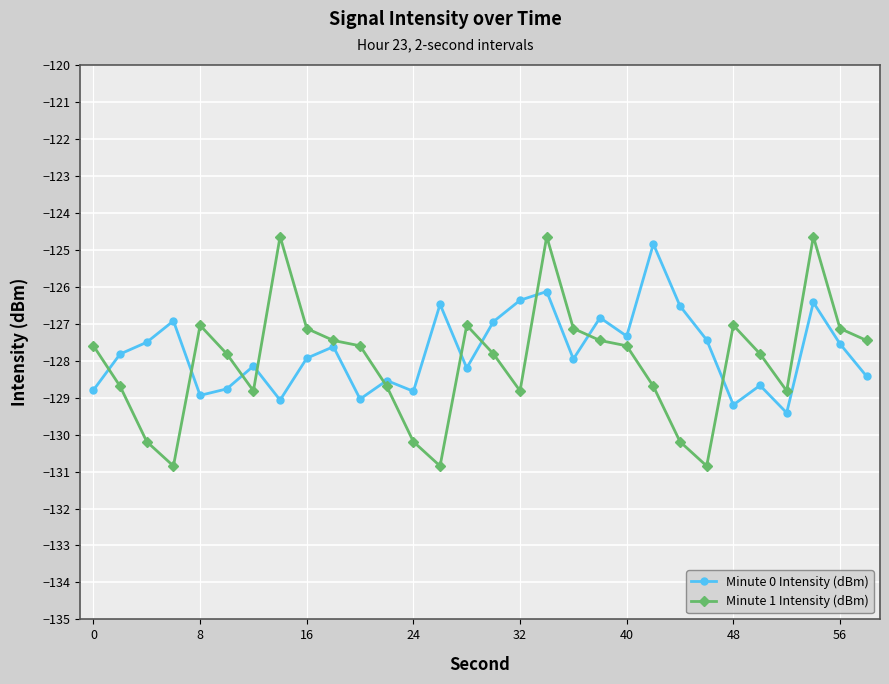

What is the sum of all Minute 1 Intensity (dBm) values?

-3840.7